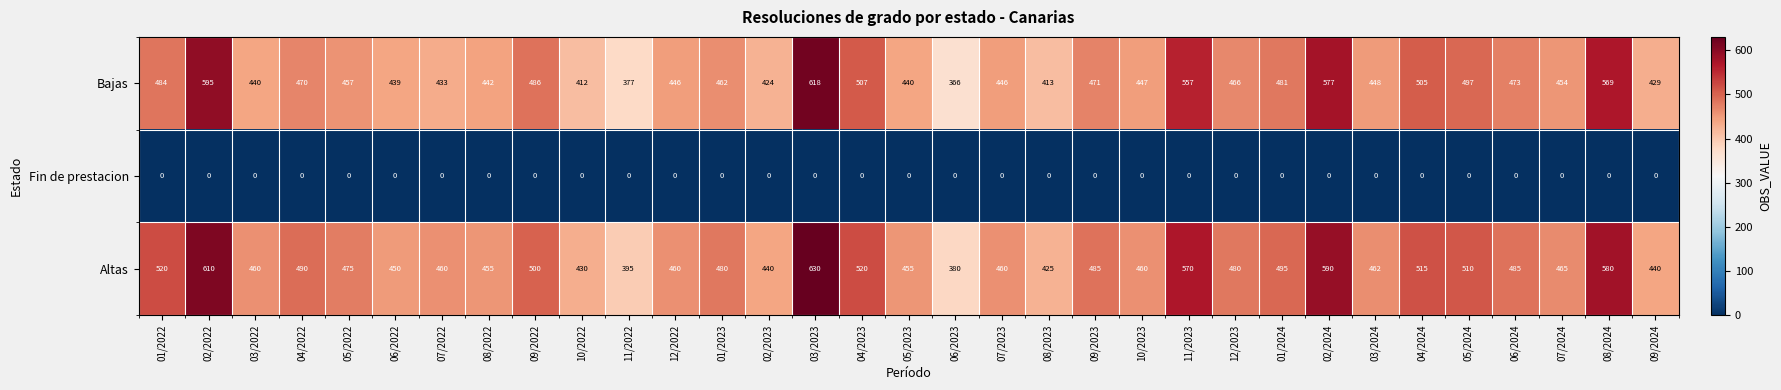

Which series has the largest total across all categories?

Altas